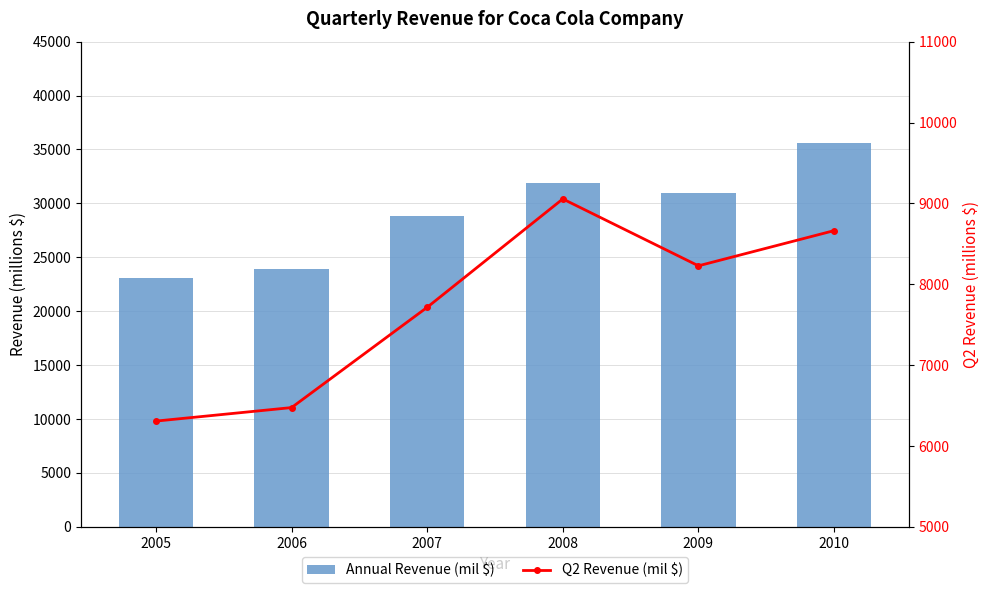

Which series changed the most between 2007 and 2010?

Annual Revenue (mil $)